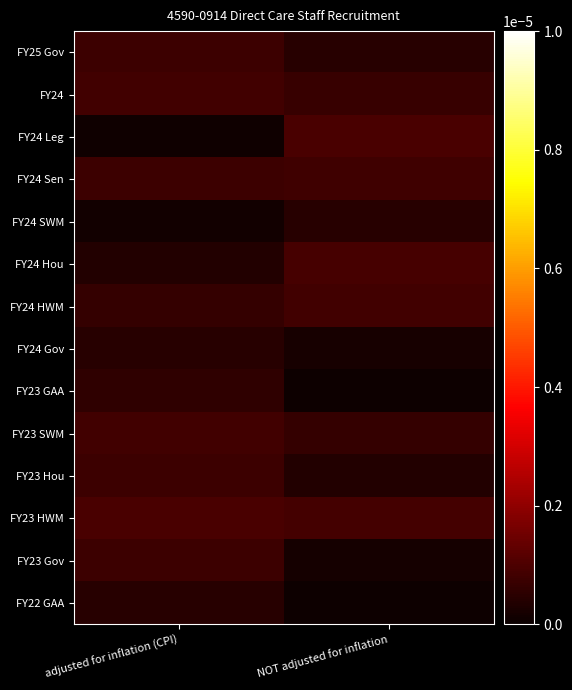

Which series changed the most between adjusted for inflation (CPI) and NOT adjusted for inflation?

FY24 Leg